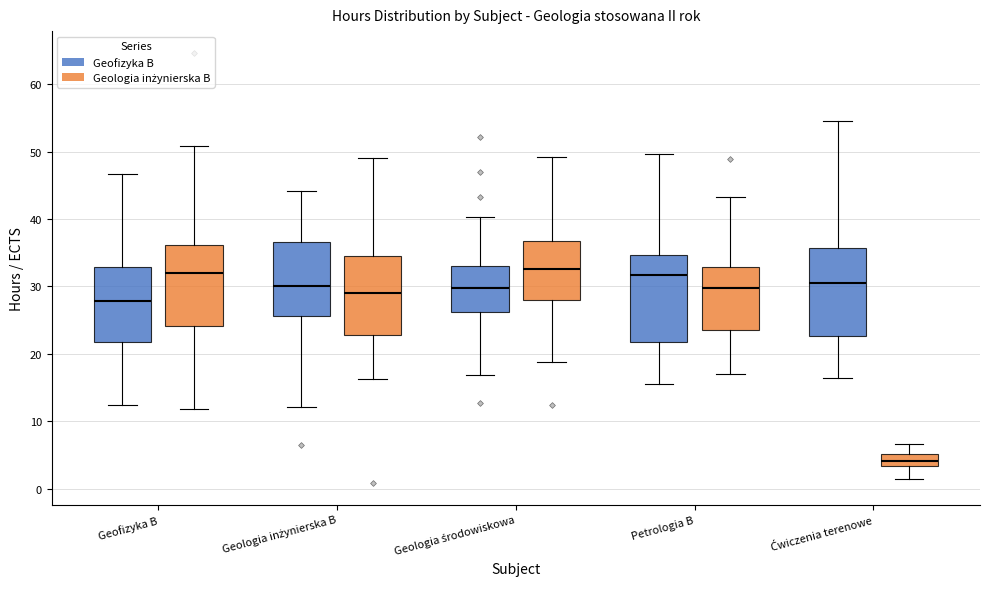

Reading left to right, read every box against the y-axis: the position of its median line, the range the box covers, and the ends of its whiskers. The values are not printed on the chart, so give them approximately, as read against the axis.

Geofizyka B (Geofizyka B): median 28, box 22 to 33, whiskers 12 to 47
Geofizyka B (Geologia inżynierska B): median 32, box 24 to 36, whiskers 12 to 51
Geologia inżynierska B (Geofizyka B): median 30, box 26 to 37, whiskers 12 to 44
Geologia inżynierska B (Geologia inżynierska B): median 29, box 23 to 35, whiskers 16 to 49
Geologia środowiskowa (Geofizyka B): median 30, box 26 to 33, whiskers 17 to 40
Geologia środowiskowa (Geologia inżynierska B): median 33, box 28 to 37, whiskers 19 to 49
Petrologia B (Geofizyka B): median 32, box 22 to 35, whiskers 16 to 50
Petrologia B (Geologia inżynierska B): median 30, box 24 to 33, whiskers 17 to 43
Ćwiczenia terenowe (Geofizyka B): median 31, box 23 to 36, whiskers 16 to 54
Ćwiczenia terenowe (Geologia inżynierska B): median 4, box 3 to 5, whiskers 1 to 7